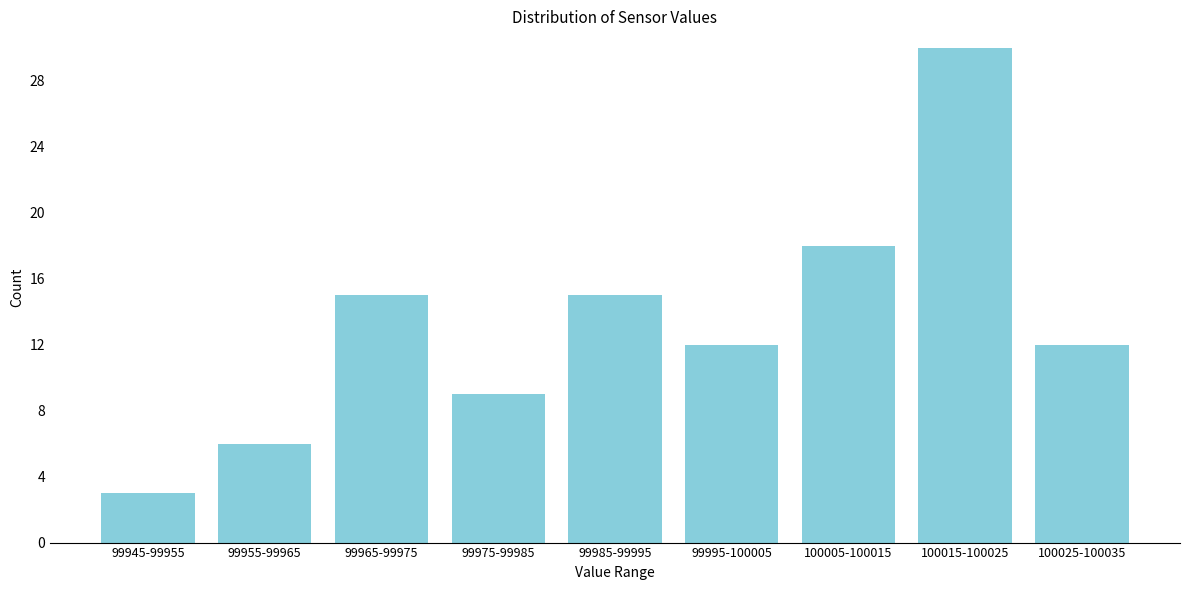

Reading left to right, what are all the values shown in this chart?

99945-99955=3	99955-99965=6	99965-99975=15	99975-99985=9	99985-99995=15	99995-100005=12	100005-100015=18	100015-100025=30	100025-100035=12